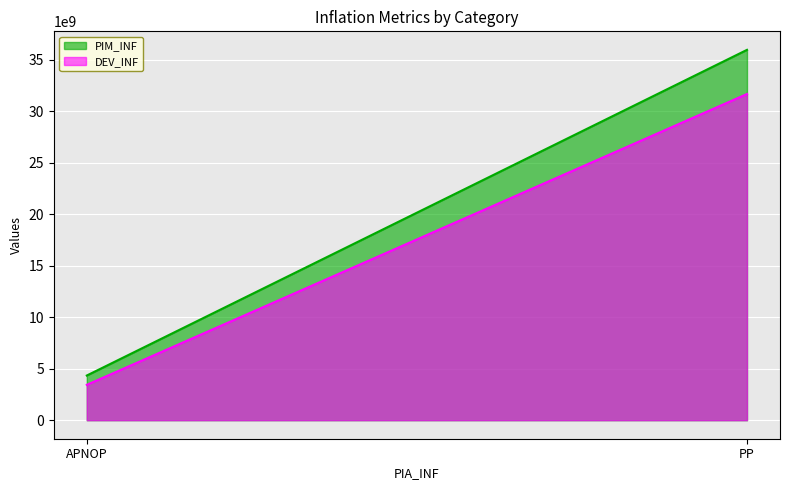

List the labels in order of DEV_INF value, largest first.

PP, APNOP